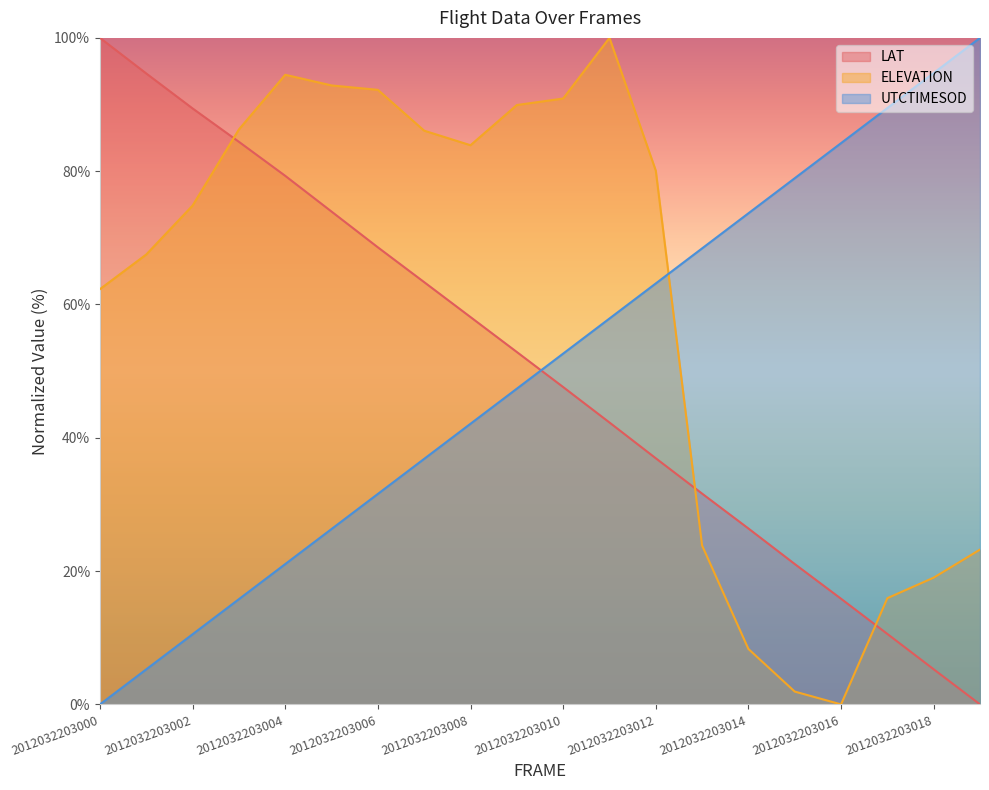

Which series has the largest total across all categories?

ELEVATION